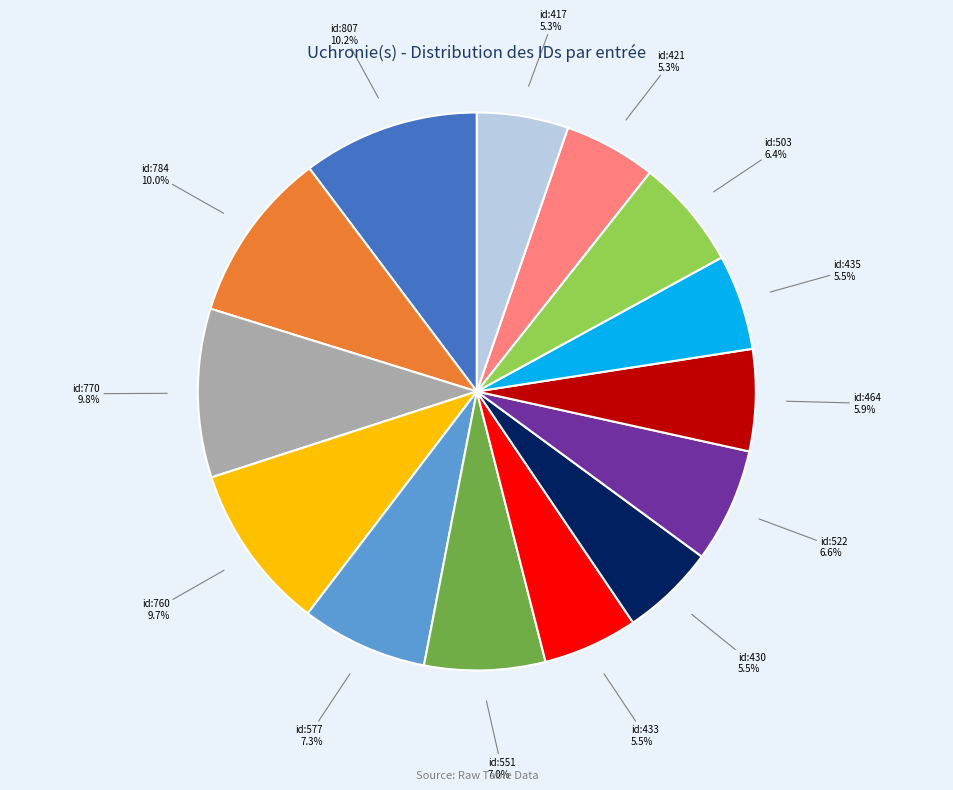

To the nearest percent, what is the average slice percentage?

7%